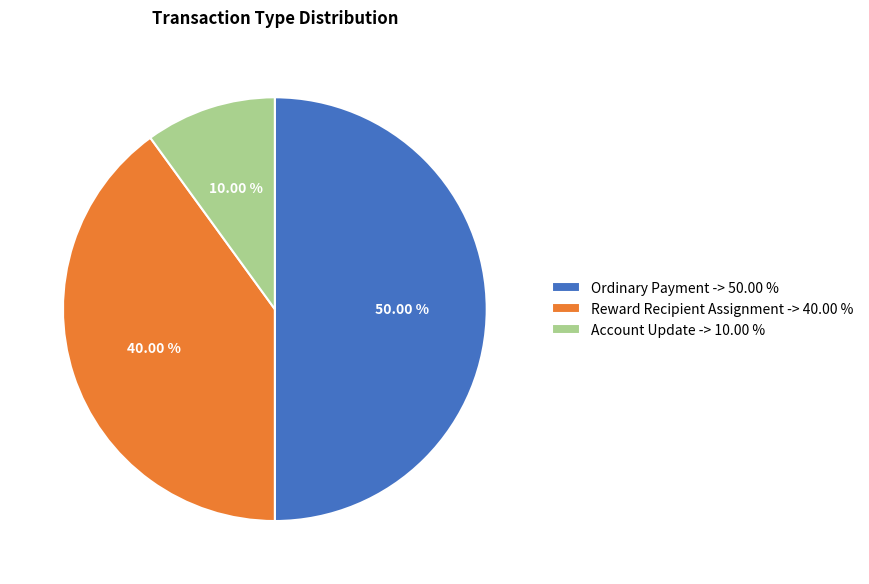

Rank the categories by value from highest to lowest.

Ordinary Payment -> 50.00 %, Reward Recipient Assignment -> 40.00 %, Account Update -> 10.00 %